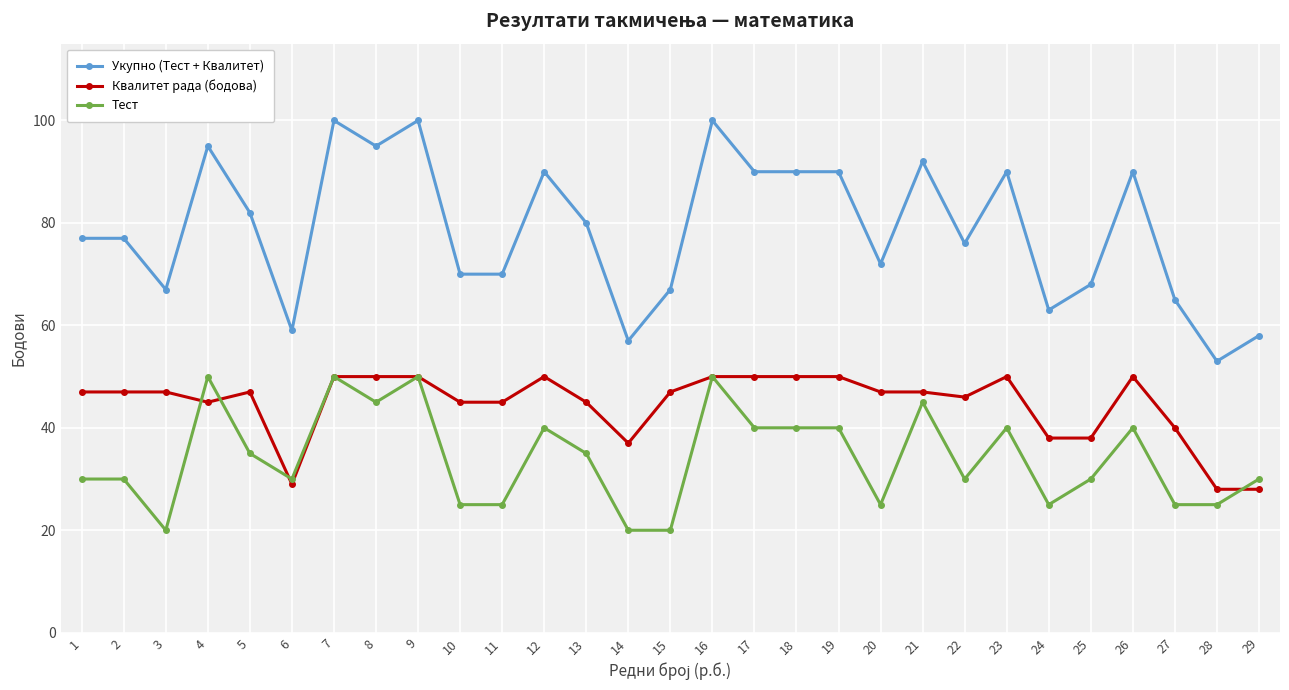

Which series has the largest total across all categories?

Укупно (Тест + Квалитет)